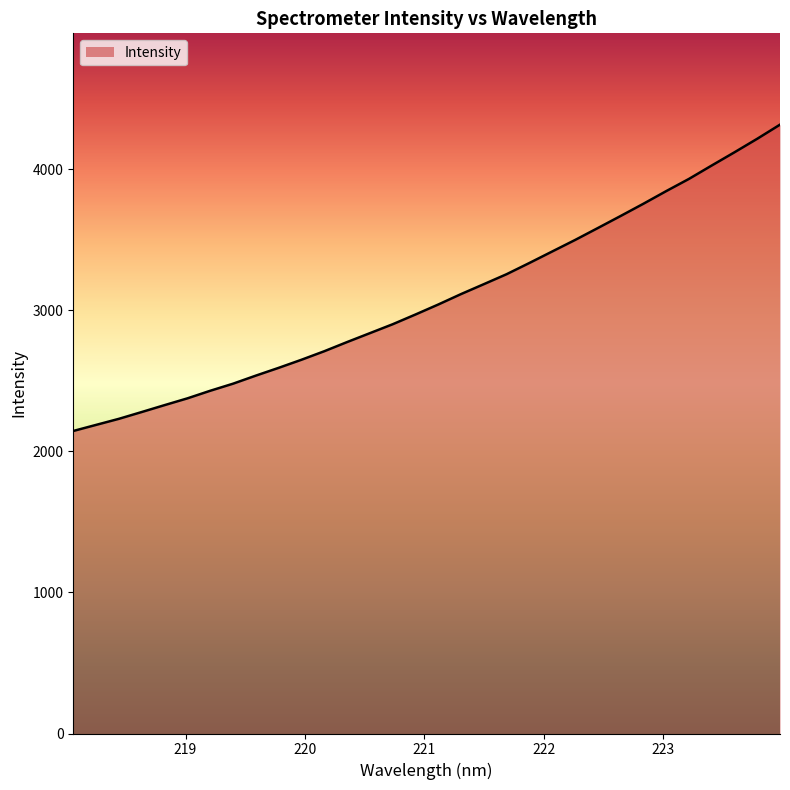

What is the difference between the maximum and minimum values?

2172.0